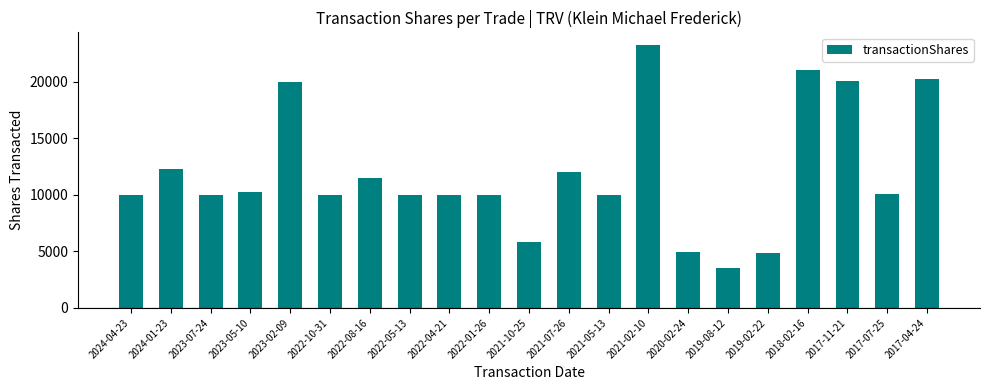

Read the value at 2024-04-23, to the nearest 100.

10000